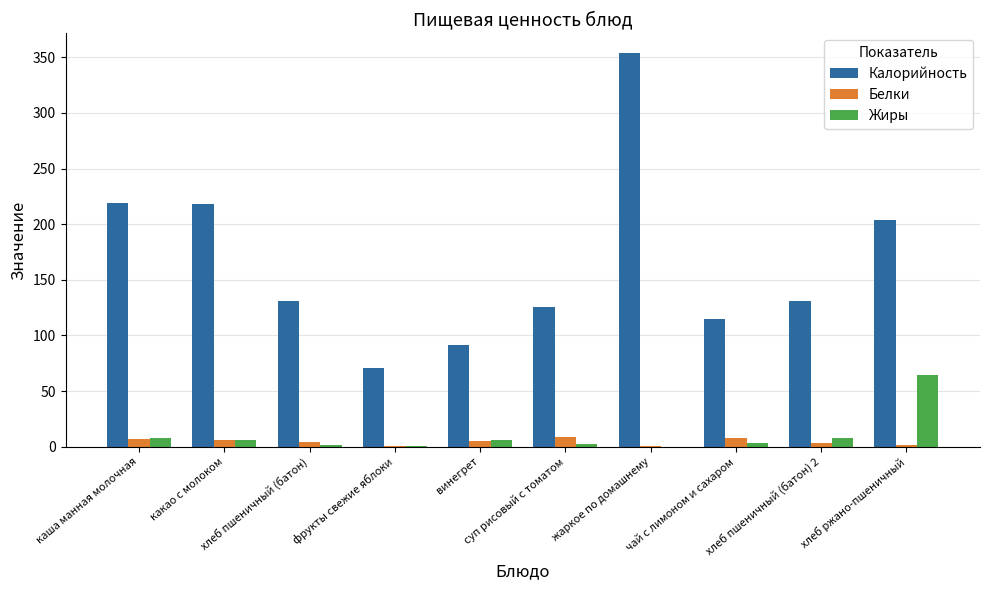

How many distinct data groups are displayed?

3